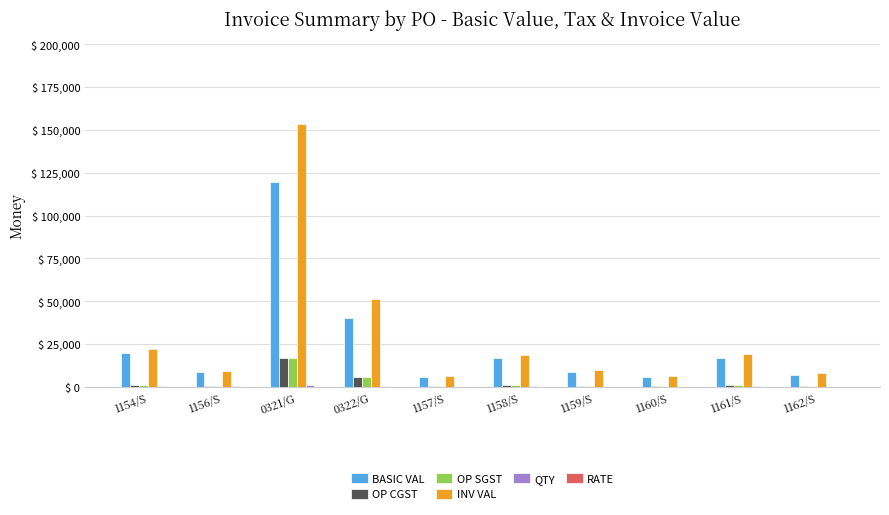

What is the sum of all OP SGST values?

27743.3